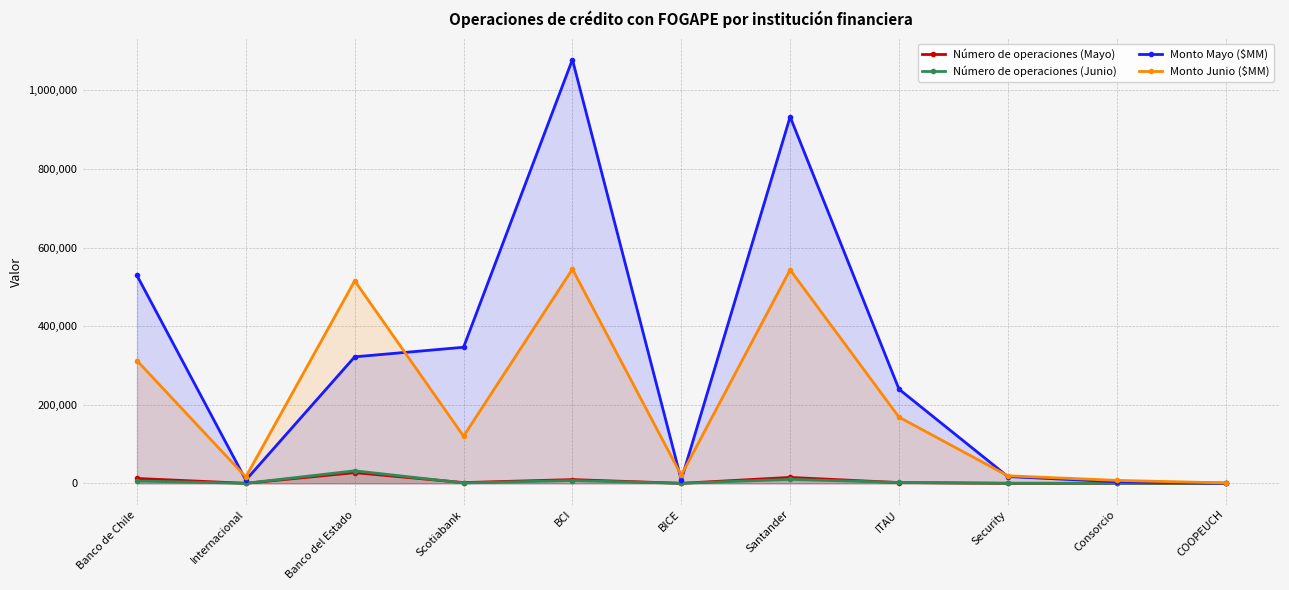

At which category does the chart reach its peak across all series?

BCI